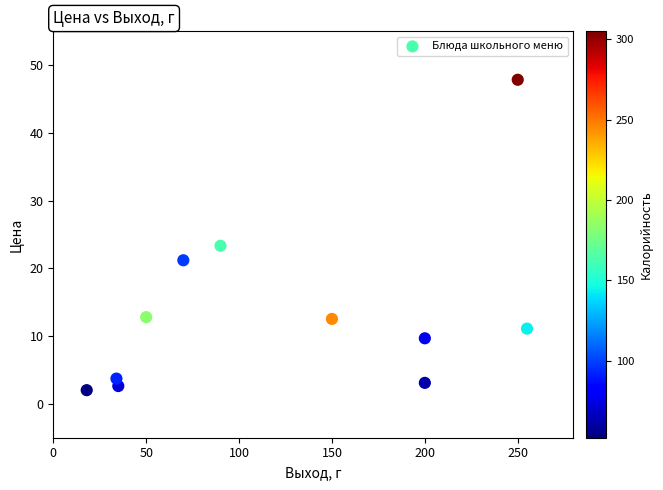

What is the range of Y values (max minus min)?

45.8